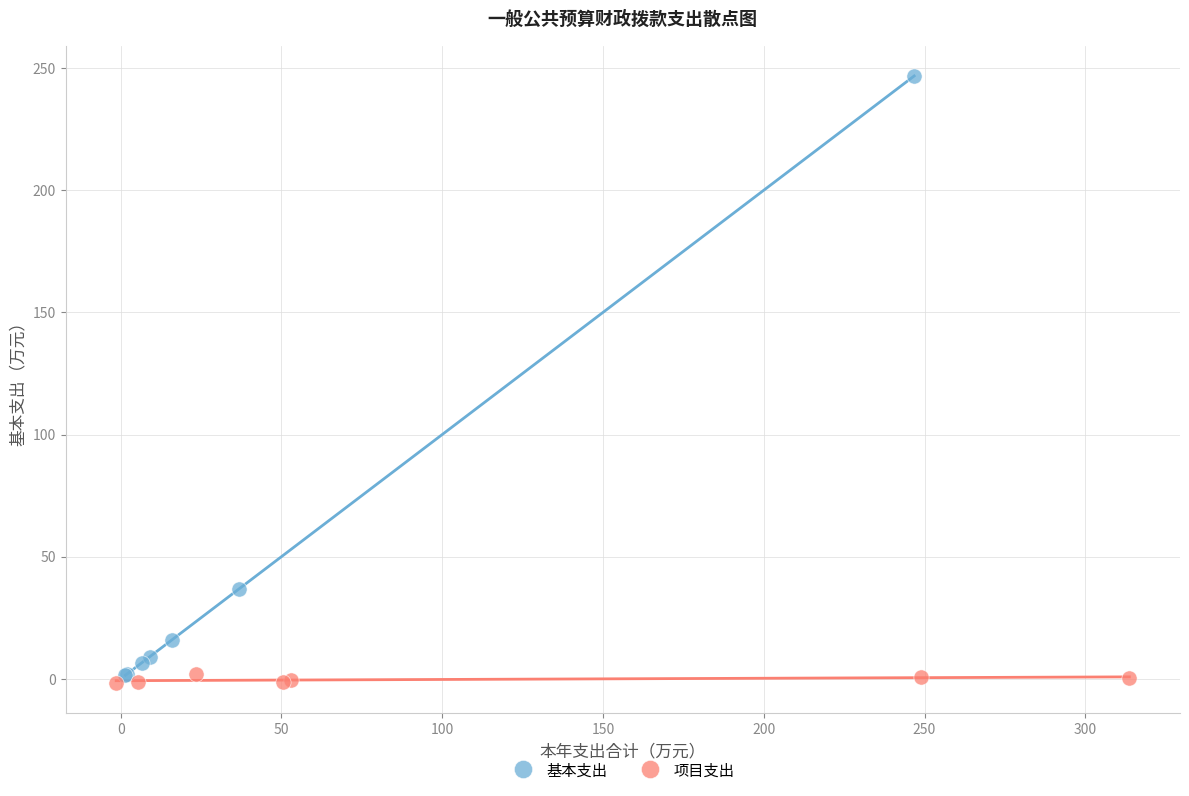

Which series contains the highest Y value?

基本支出